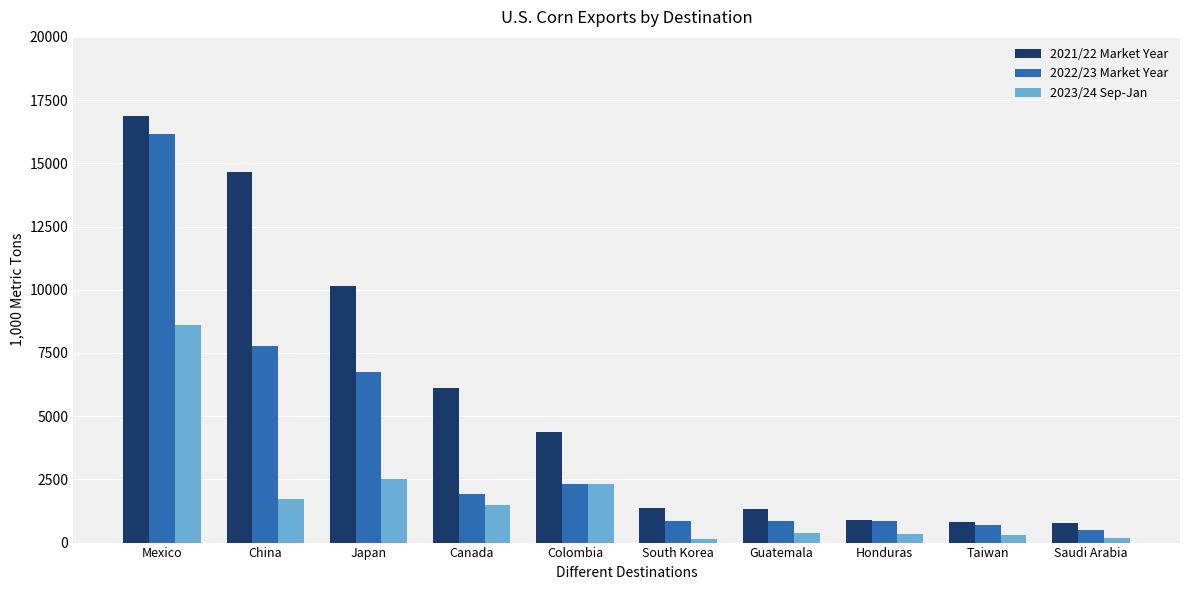

Which series has the largest total across all categories?

2021/22 Market Year